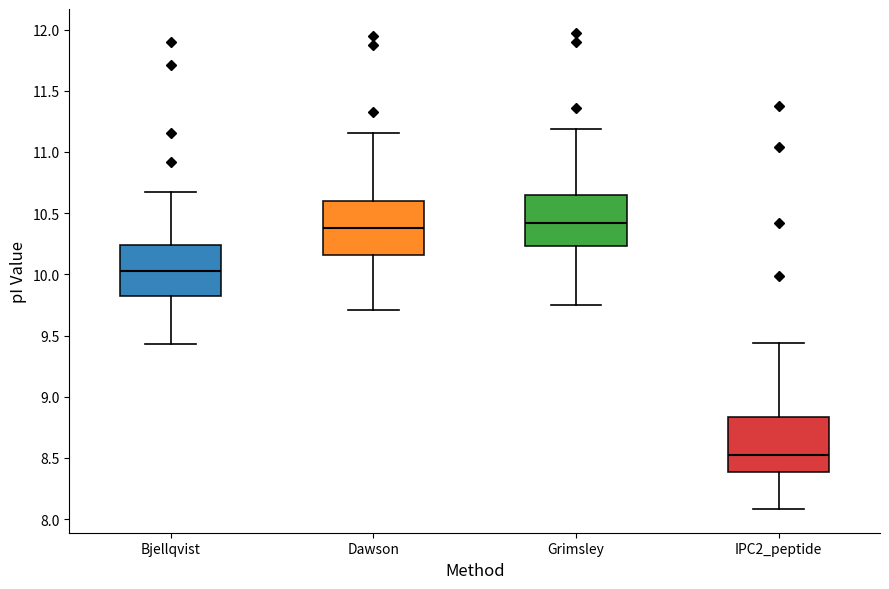

Reading left to right, read every box against the y-axis: the position of its median line, the range the box covers, and the ends of its whiskers. The values are not printed on the chart, so give them approximately, as read against the axis.

Bjellqvist: median 10.05, box 9.80 to 10.25, whiskers 9.45 to 10.65
Dawson: median 10.40, box 10.15 to 10.60, whiskers 9.70 to 11.15
Grimsley: median 10.40, box 10.25 to 10.65, whiskers 9.75 to 11.20
IPC2_peptide: median 8.50, box 8.40 to 8.85, whiskers 8.10 to 9.45